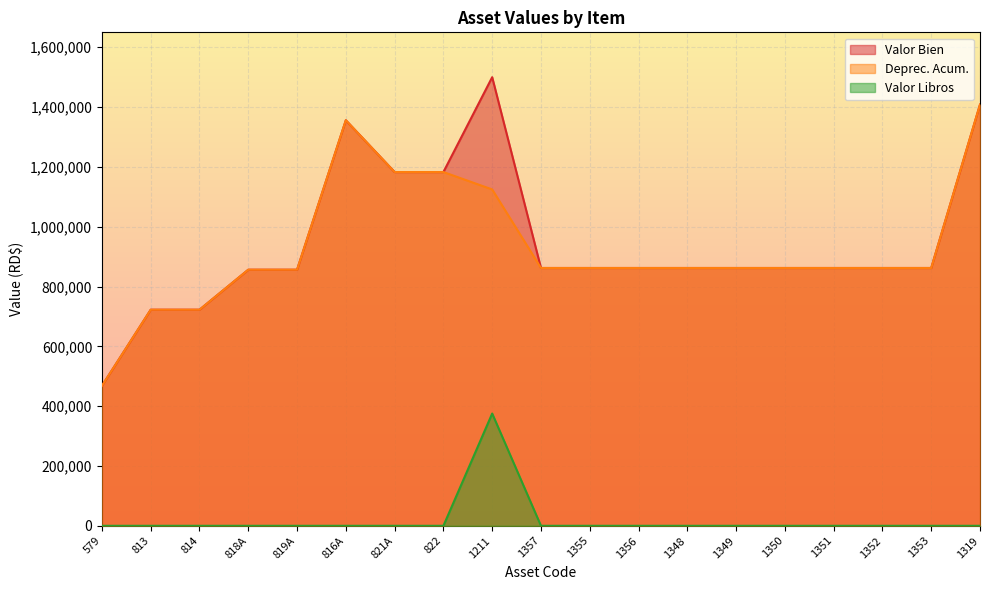

Where is Valor Libros nearest to the value 187678?

579